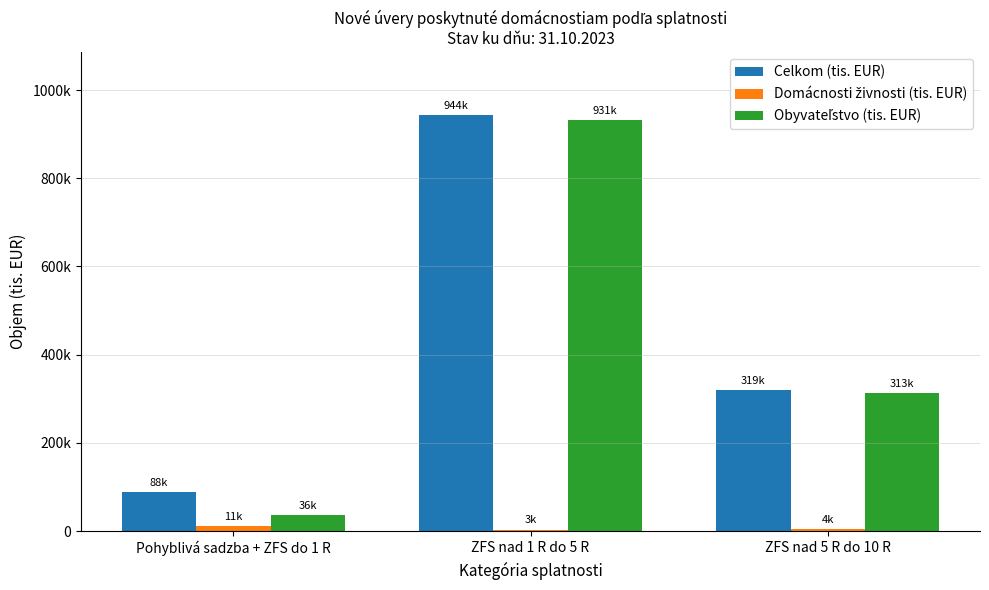

What is the total value across all series at Pohyblivá sadzba + ZFS do 1 R?

136582